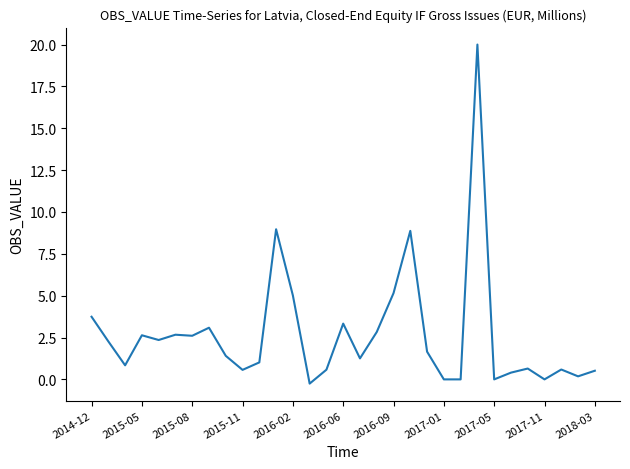

What is the difference between the maximum and minimum values?

20.2